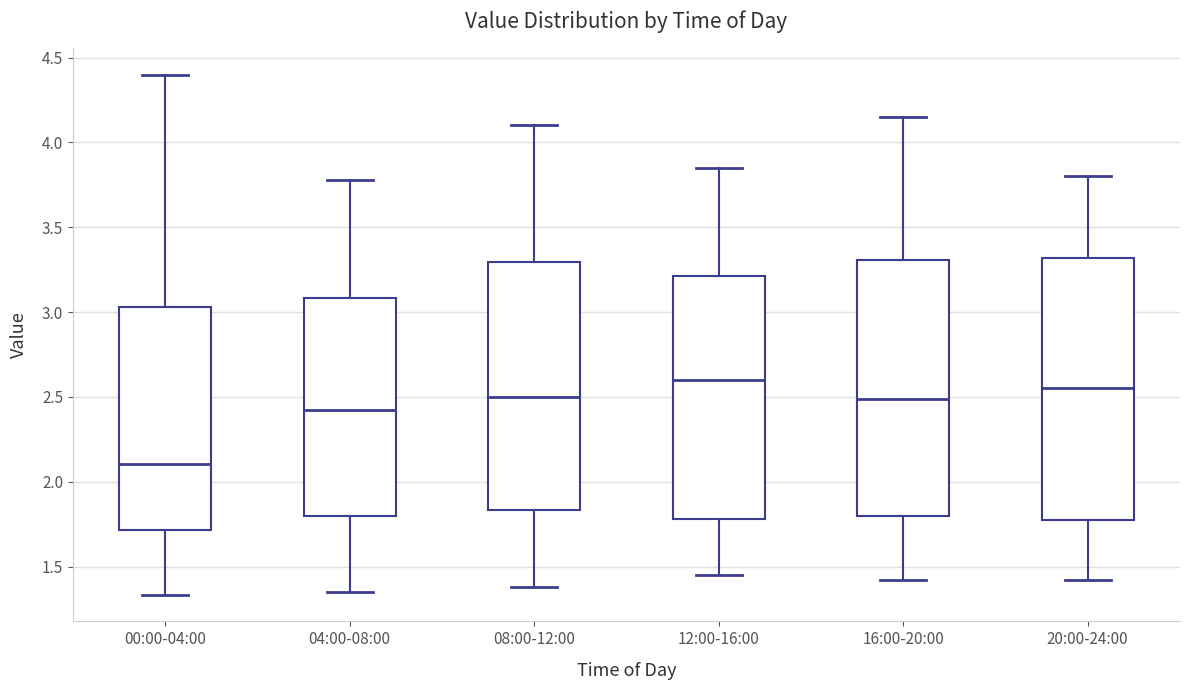

Reading left to right, transcribe this box plot: for each box, give where its median line is, the range the box spans, and where its two whiskers end, as read against the y-axis. The values are not printed on the chart, so give them approximately, as read against the axis.

00:00-04:00: median 2.10, box 1.70 to 3.05, whiskers 1.35 to 4.40
04:00-08:00: median 2.45, box 1.80 to 3.10, whiskers 1.35 to 3.80
08:00-12:00: median 2.50, box 1.85 to 3.30, whiskers 1.40 to 4.10
12:00-16:00: median 2.60, box 1.80 to 3.20, whiskers 1.45 to 3.85
16:00-20:00: median 2.50, box 1.80 to 3.30, whiskers 1.40 to 4.15
20:00-24:00: median 2.55, box 1.75 to 3.30, whiskers 1.40 to 3.80